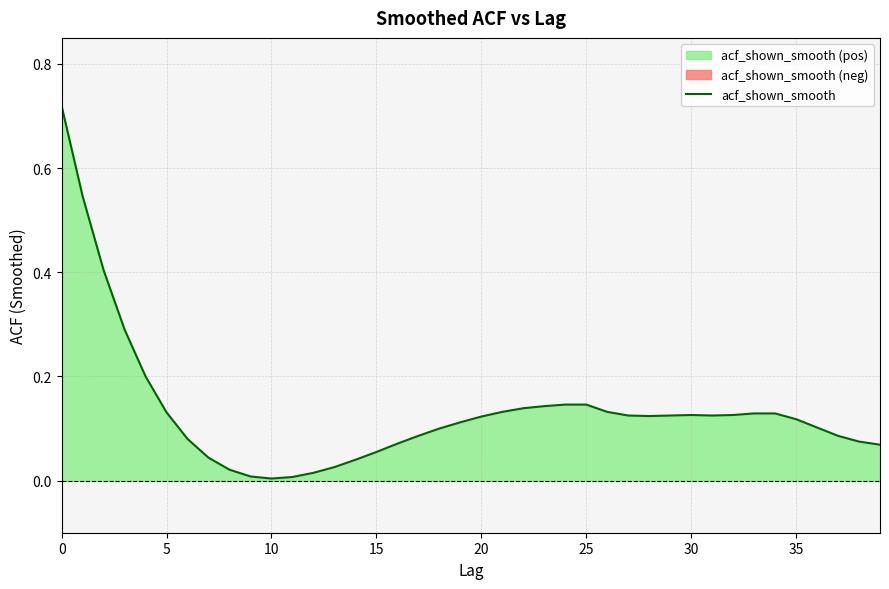

What is the label of the 7th point from the right?

33